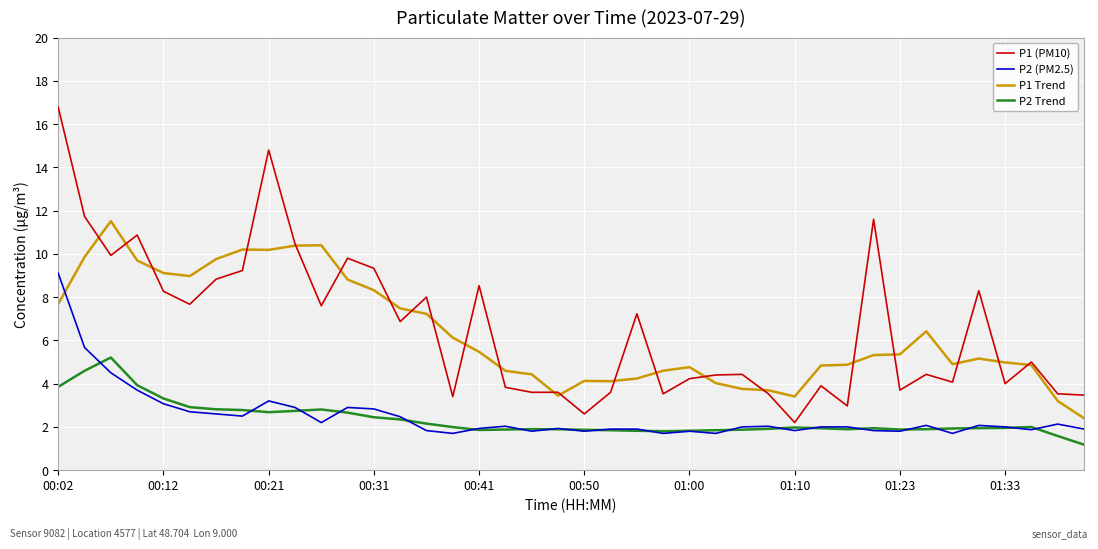

True or false: P1 Trend and P2 Trend cross at least once.

False